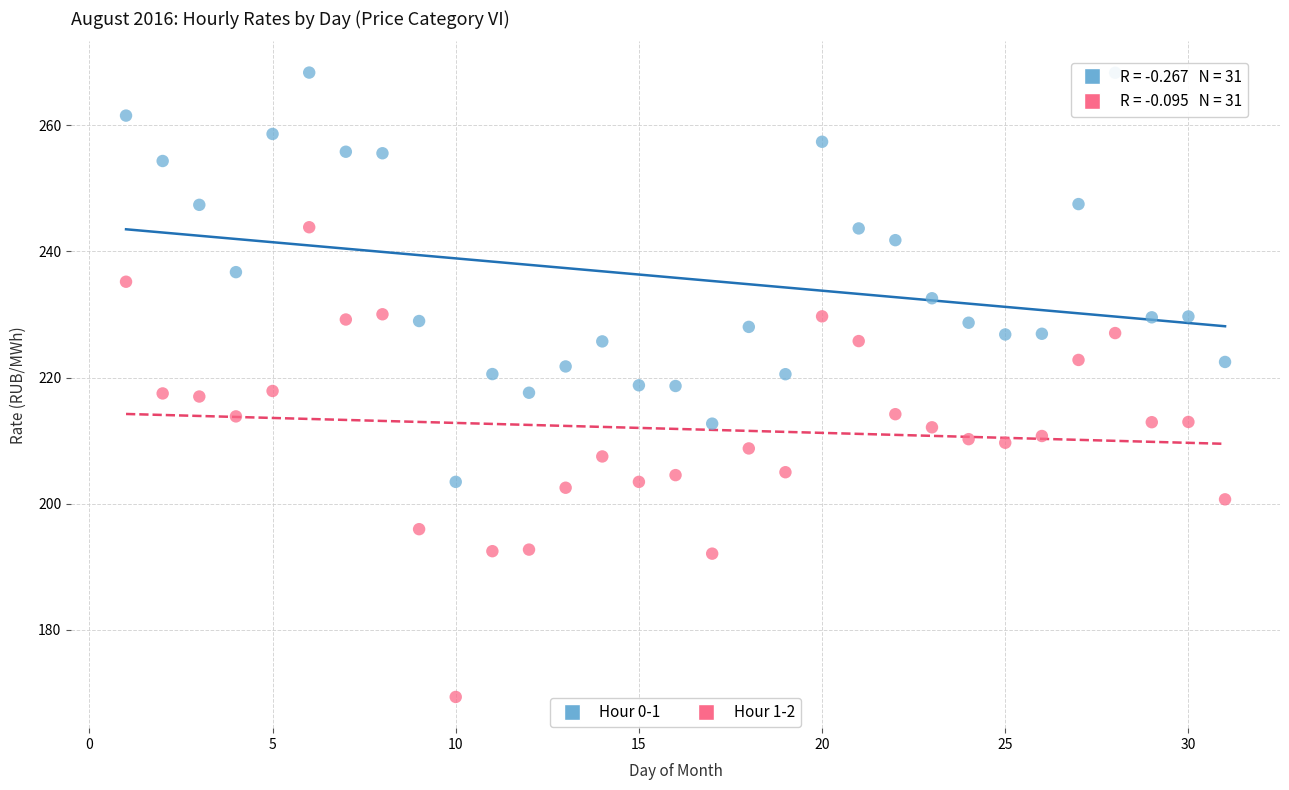

Which series contains the lowest Y value?

Hour 1-2